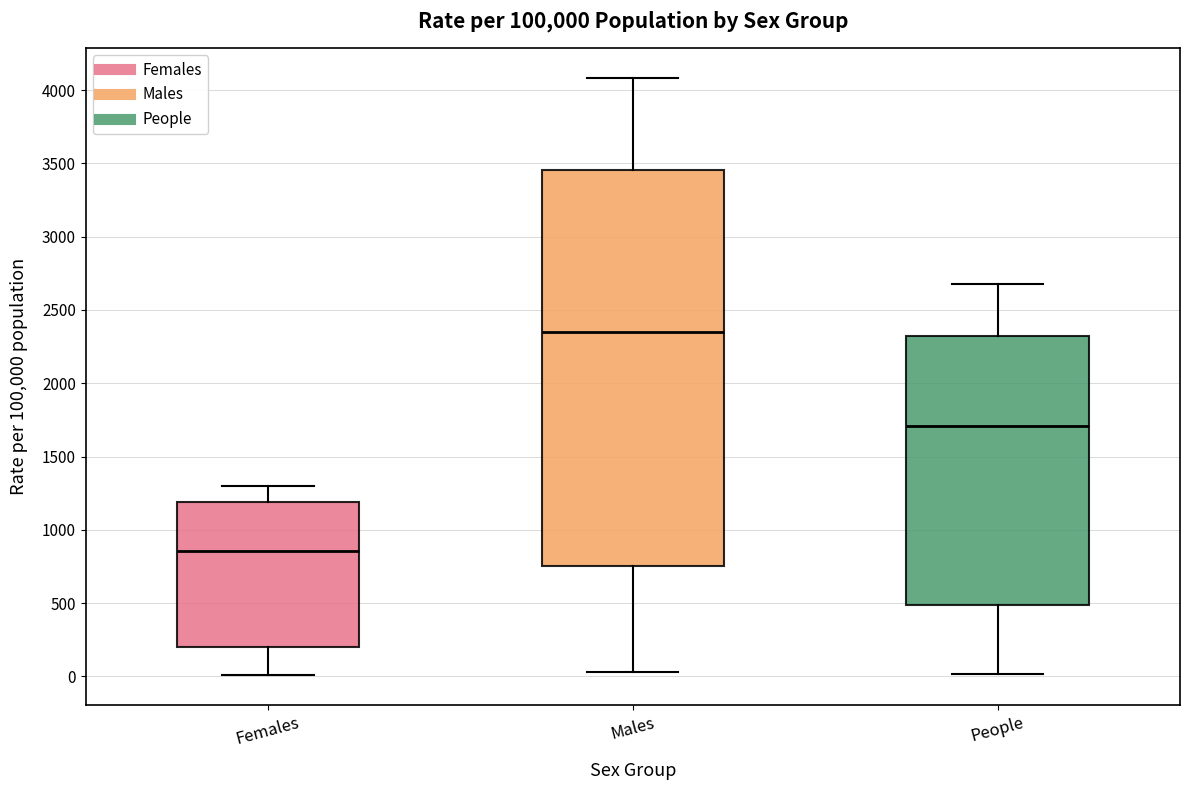

Reading left to right, transcribe this box plot: for each box, give where its median line is, the range the box spans, and where its two whiskers end, as read against the y-axis. The values are not printed on the chart, so give them approximately, as read against the axis.

Females: median 850, box 200 to 1200, whiskers 0 to 1300
Males: median 2350, box 750 to 3450, whiskers 50 to 4100
People: median 1700, box 500 to 2300, whiskers 0 to 2700